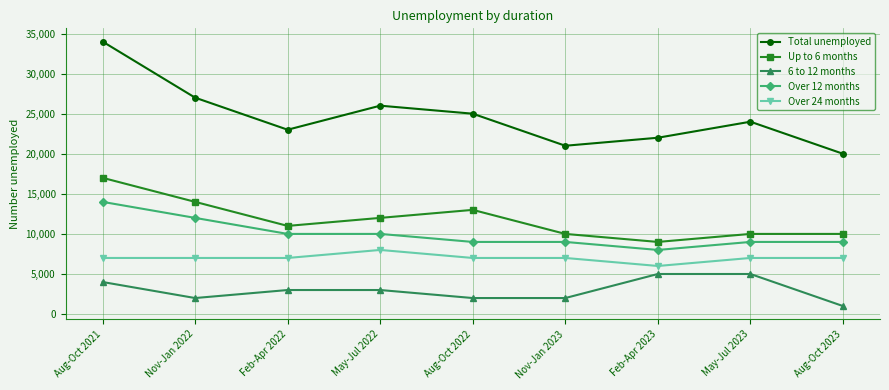

What is the average value of the Over 12 months series?

10000